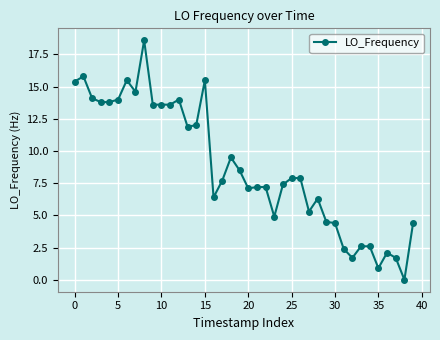

What is the sum of all values?

350.4